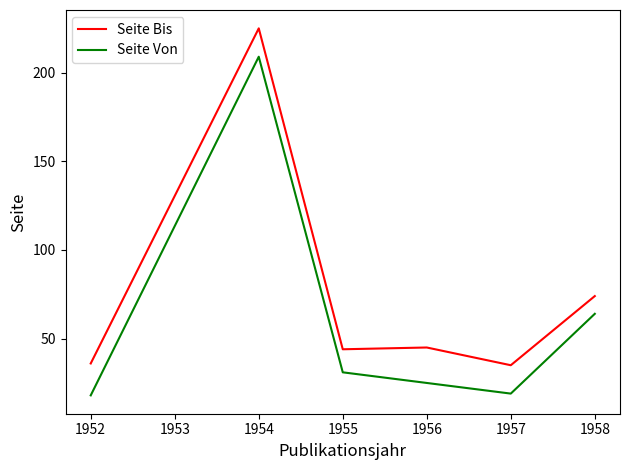

Which series changed the most between 1952 and 1955?

Seite Von